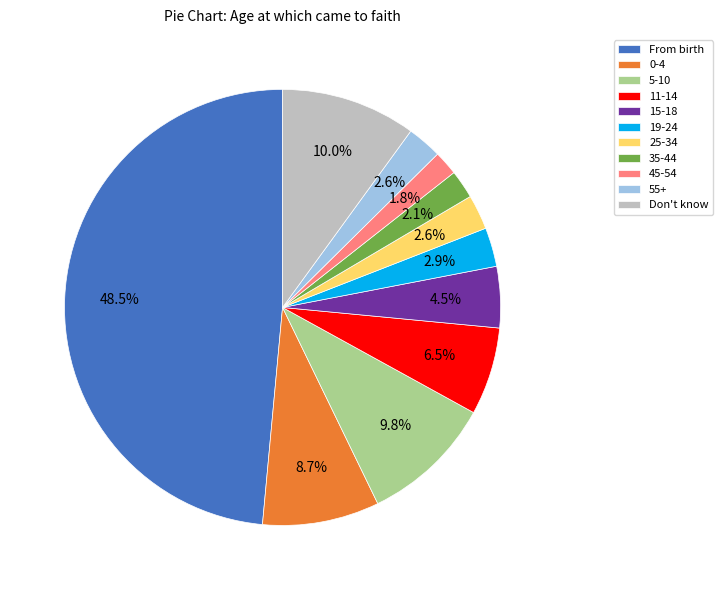

To the nearest percent, what percentage of the pie is 0-4?

9%